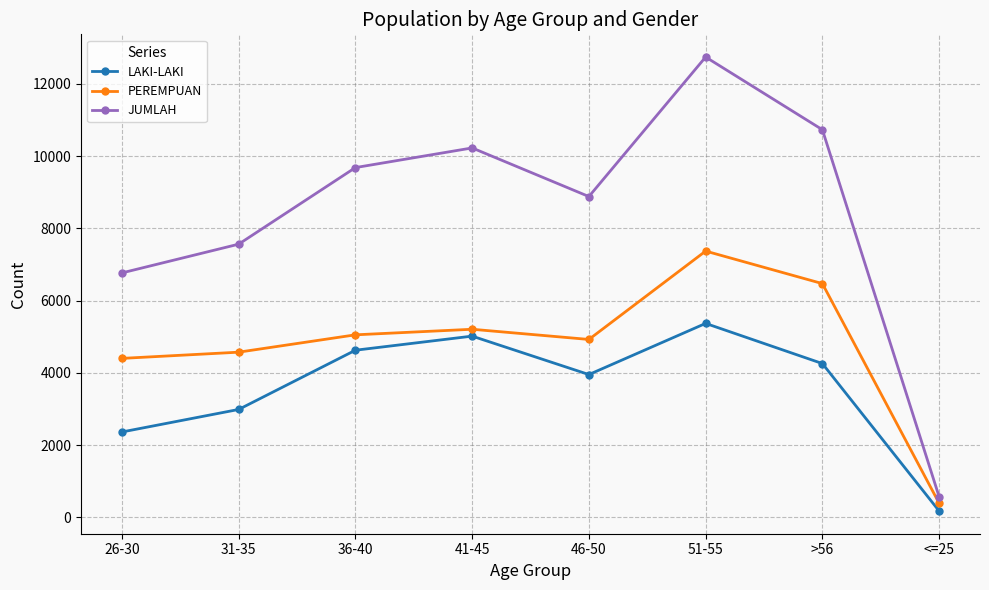

Read the PEREMPUAN value at 26-30.

4401